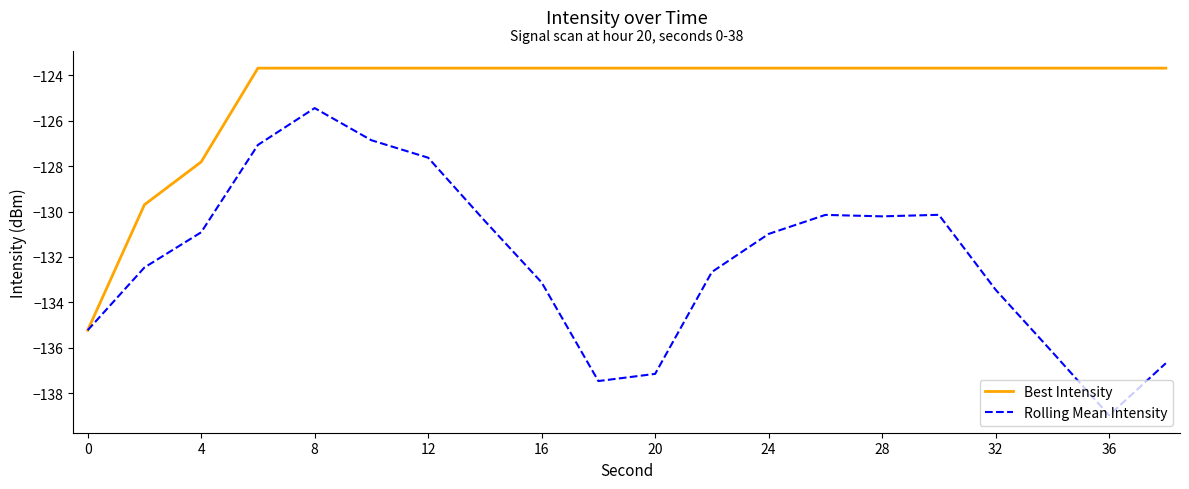

Which series has the largest total across all categories?

Best Intensity